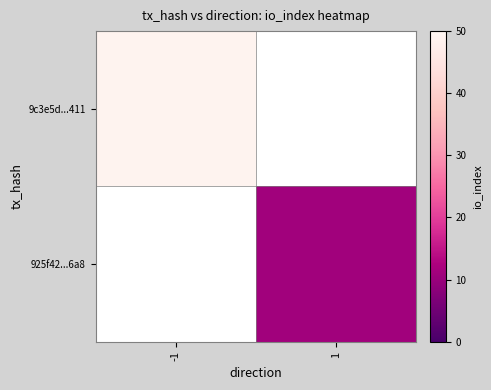

Is the value of 925f42...6a8 at 1 greater than the value of 9c3e5d...411 at 1?

No